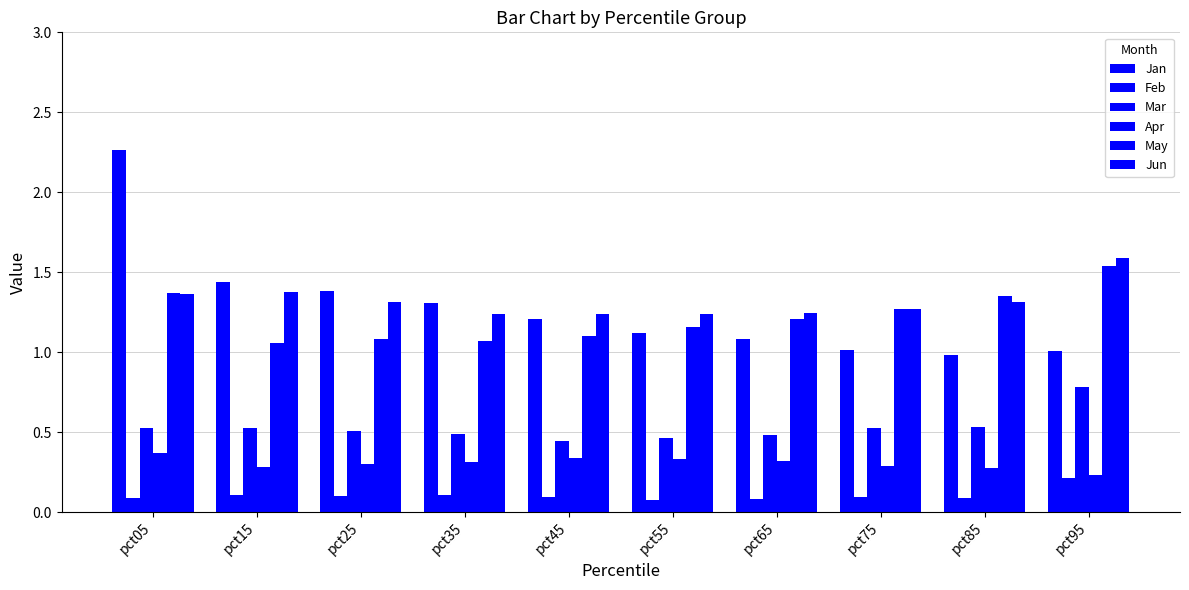

Which series has the largest total across all categories?

Jun